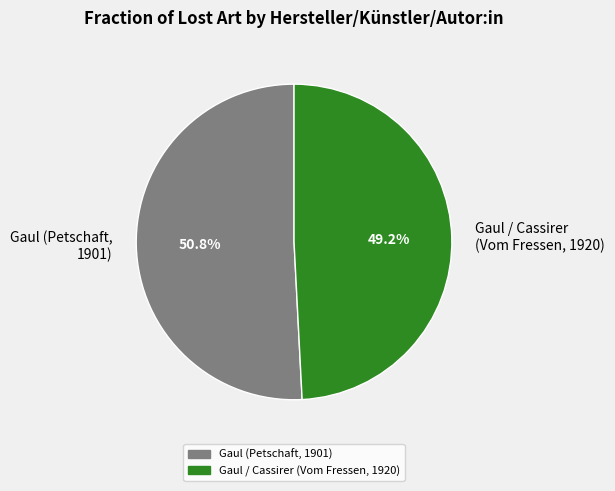

Which category accounts for the majority?

Gaul (Petschaft, 1901)